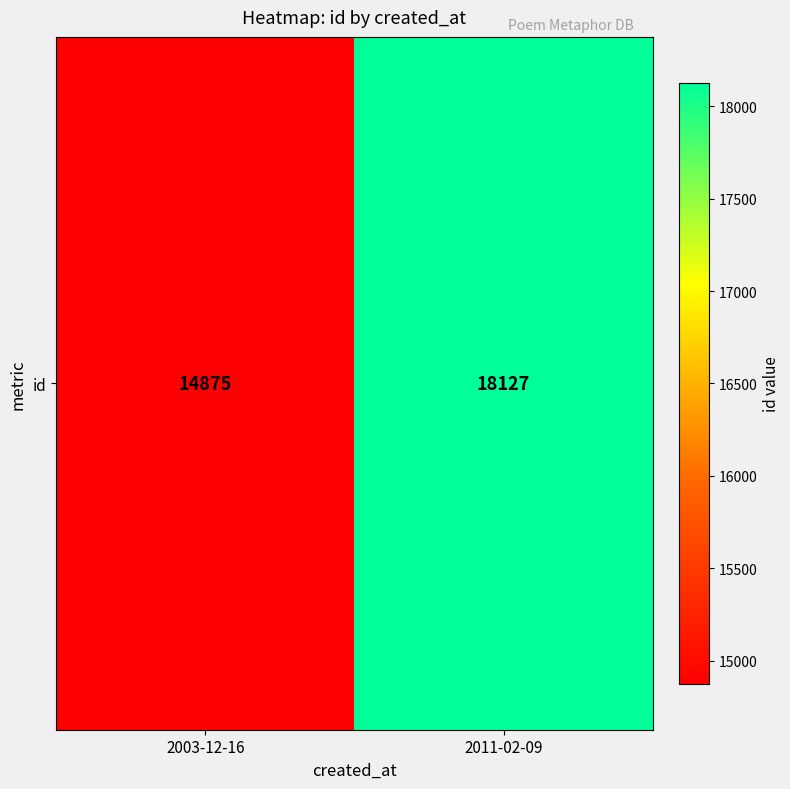

True or false: the data shows 12677 at 2011-02-09.

False